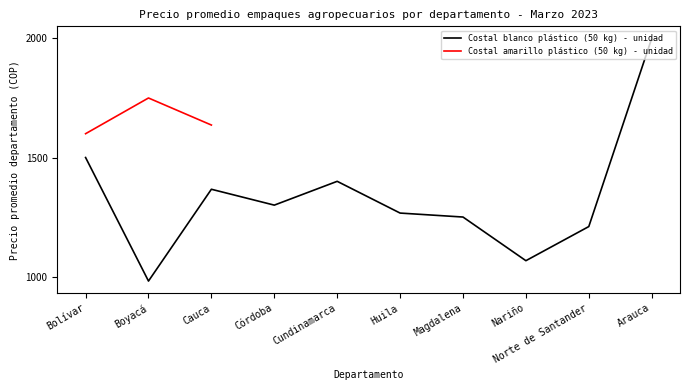

At how many categories does at least one series exceed 1319?

5